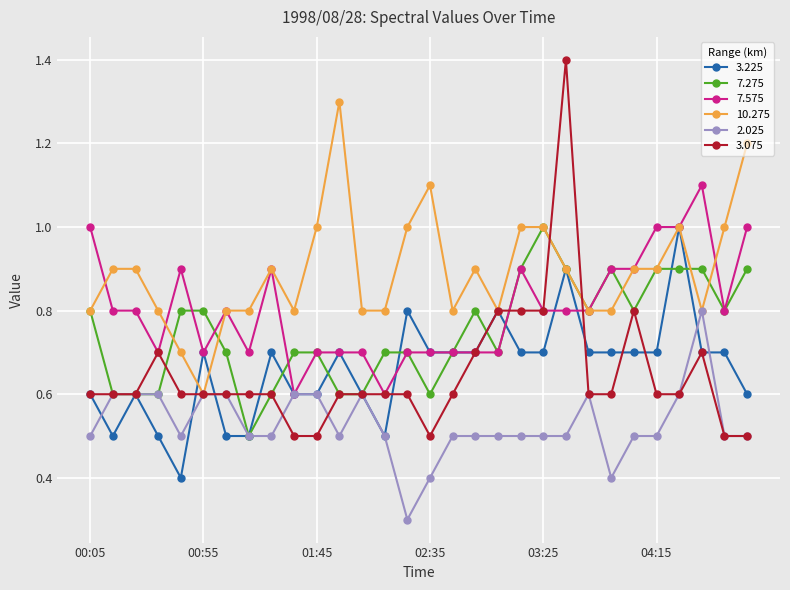

What is the greatest value displayed?

1.4